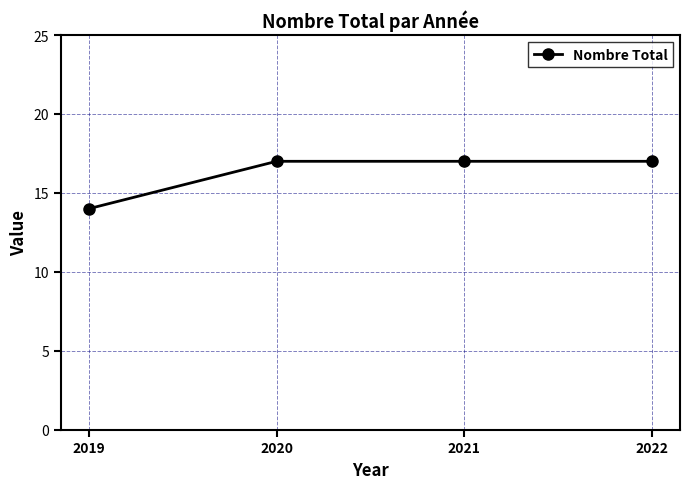

How many lines are shown in the chart?

1